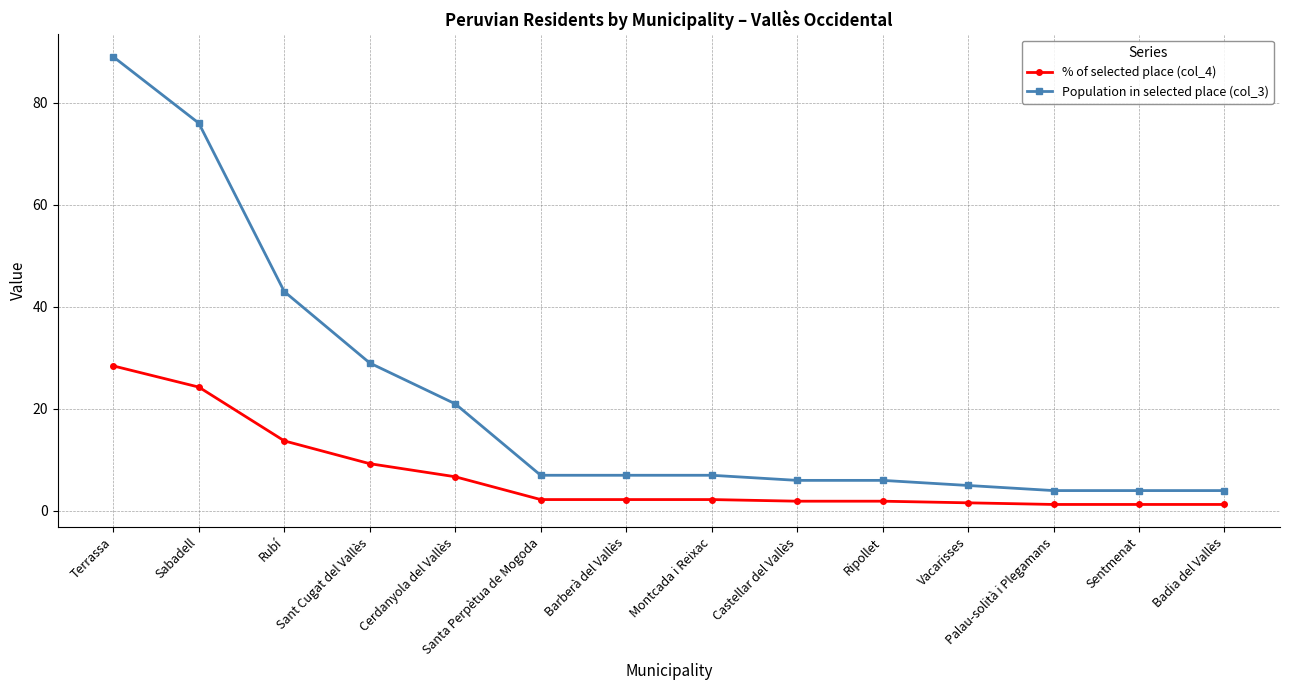

What is the minimum value for Population in selected place (col_3)?

4.0